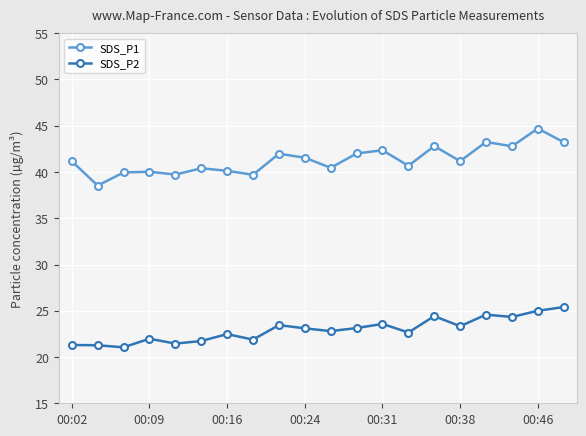

What is the sum of all SDS_P1 values?

826.5